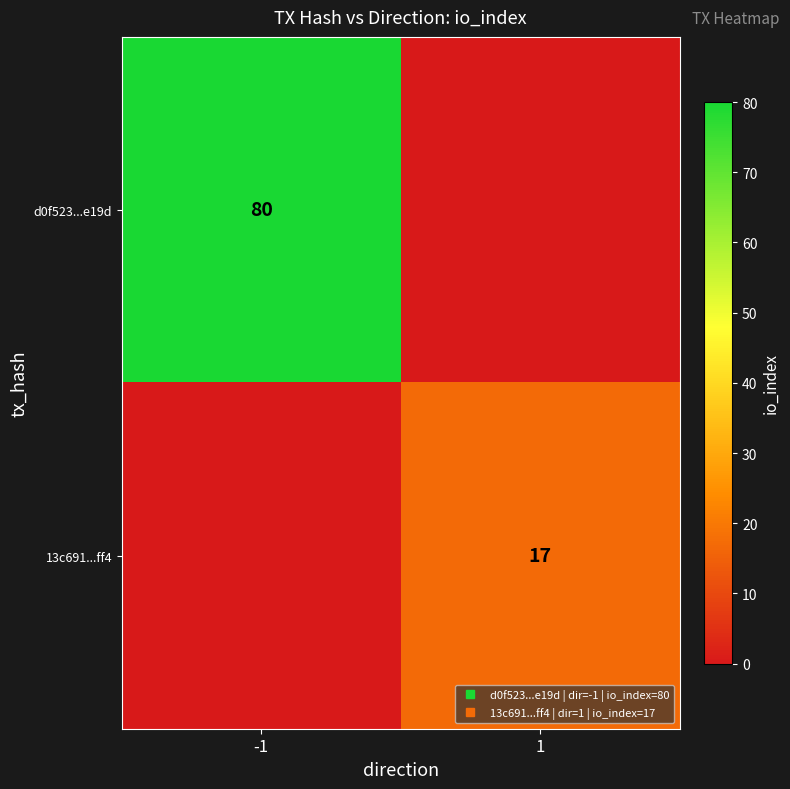

How many series are shown in this chart?

2